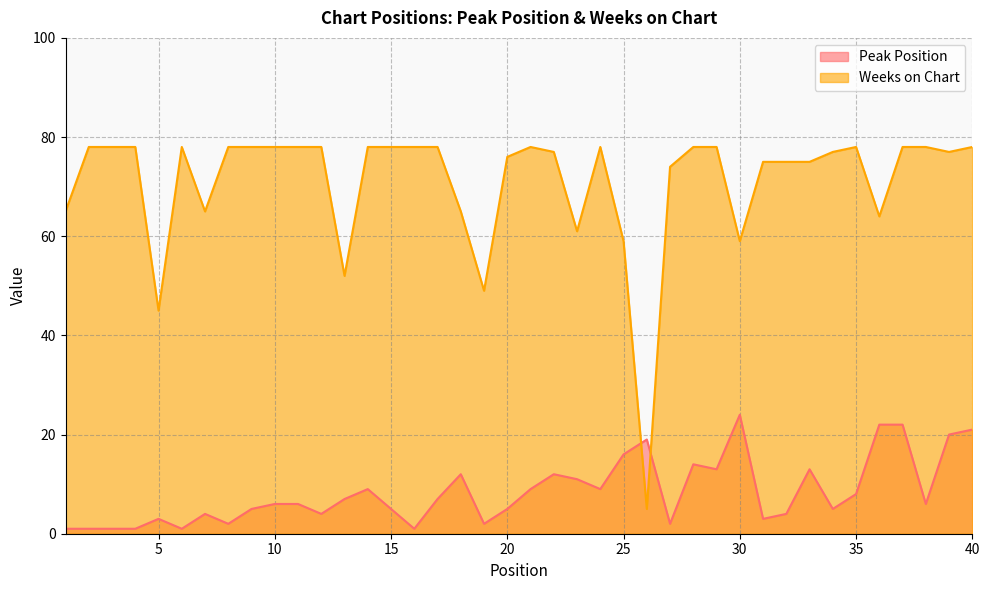

How many lines are shown in the chart?

2